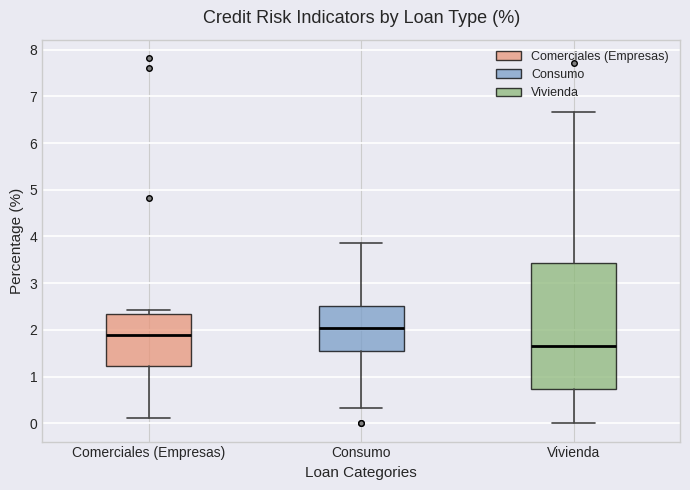

Reading left to right, transcribe this box plot: for each box, give where its median line is, the range the box spans, and where its two whiskers end, as read against the y-axis. The values are not printed on the chart, so give them approximately, as read against the axis.

Comerciales (Empresas): median 1.9, box 1.2 to 2.3, whiskers 0.1 to 2.4
Consumo: median 2.0, box 1.5 to 2.5, whiskers 0.3 to 3.9
Vivienda: median 1.7, box 0.7 to 3.4, whiskers 0.0 to 6.7